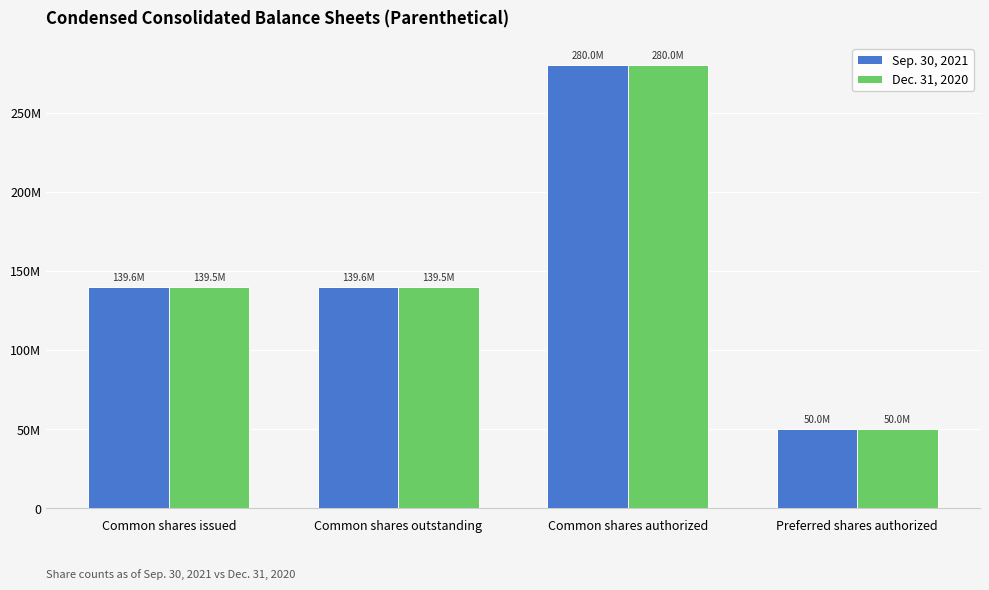

Does the chart contain stacked bars?

No